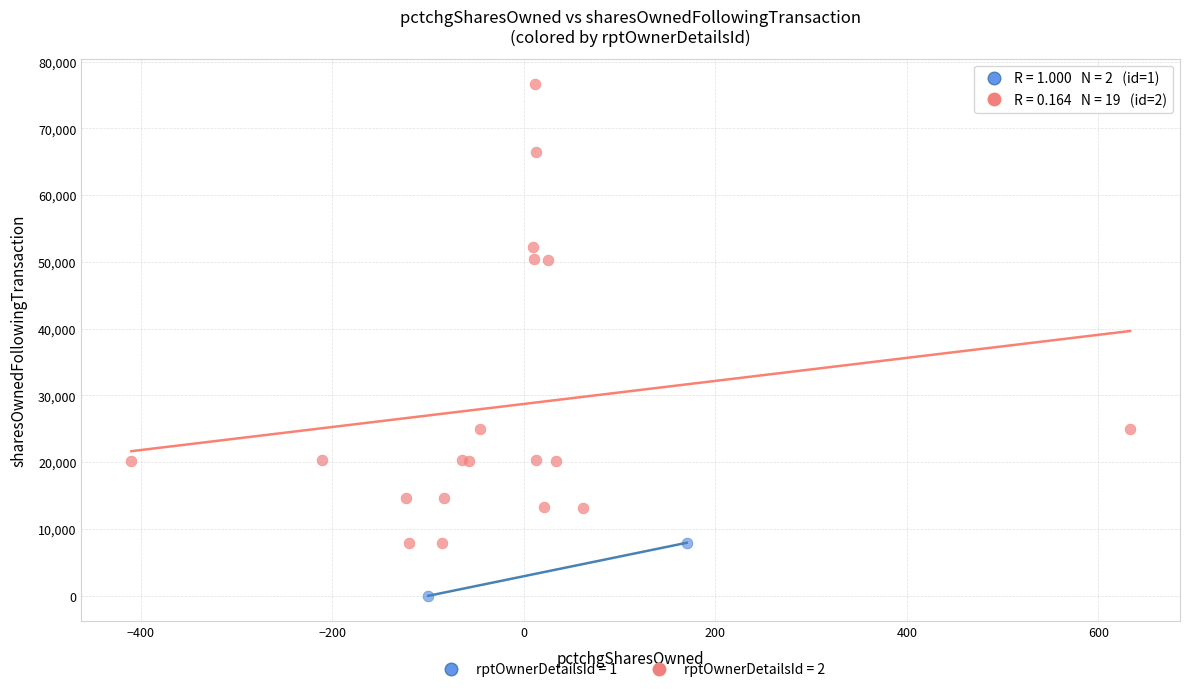

Which series has the largest Y range (max minus min)?

rptOwnerDetailsId = 2